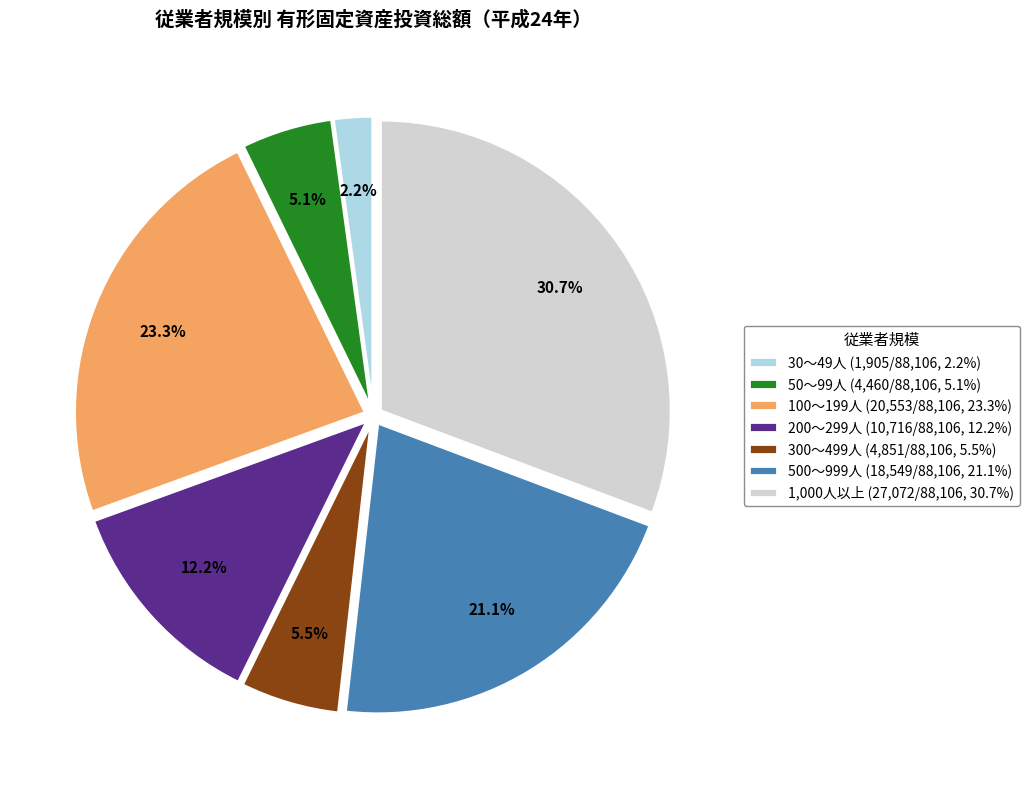

The 1,000人以上 slice represents 21% of the pie. True or false?

False